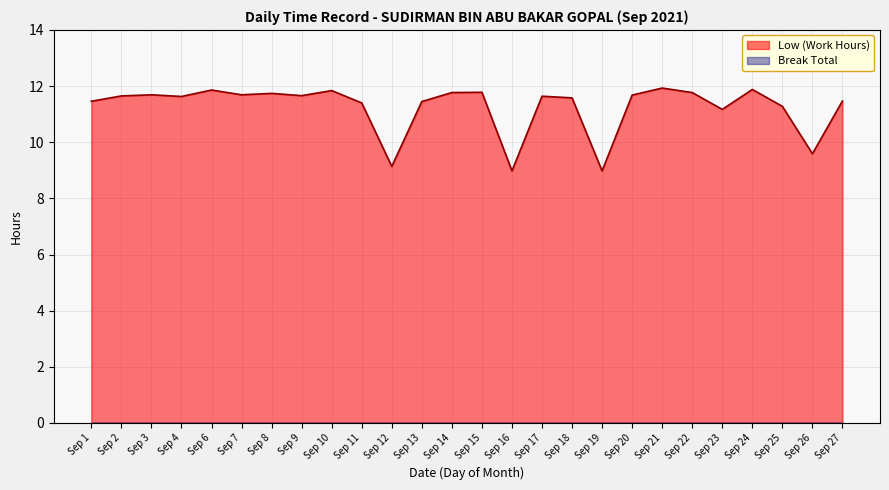

Reading left to right, what are all the values shown in this chart?

11.5	11.7	11.7	11.6	11.9	11.7	11.7	11.7	11.8	11.4	9.1	11.4	11.8	11.8	9.0	11.6	11.6	9.0	11.7	11.9	11.8	11.2	11.9	11.3	9.6	11.5